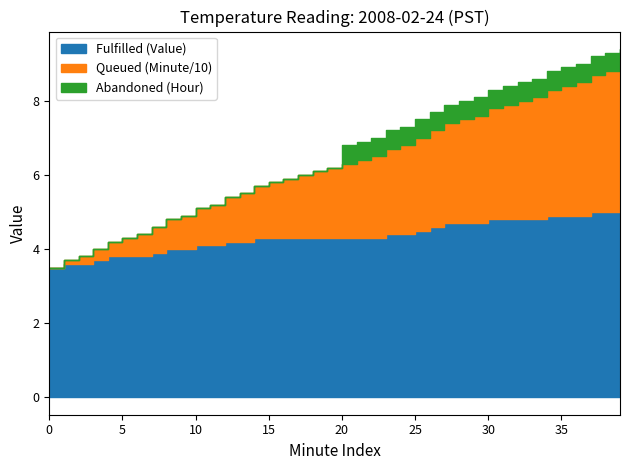

Which has a higher value, 21 or 14?

21